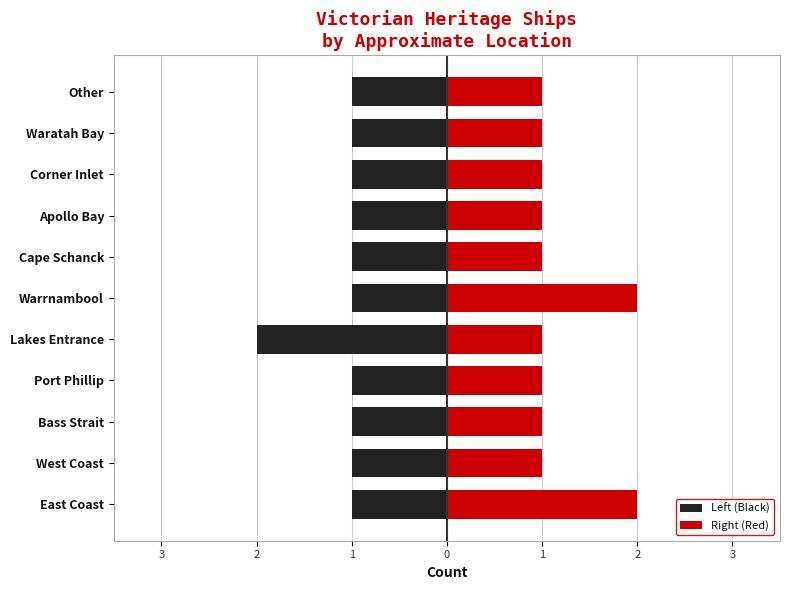

What is the sum of all Left (Black) values?

-12